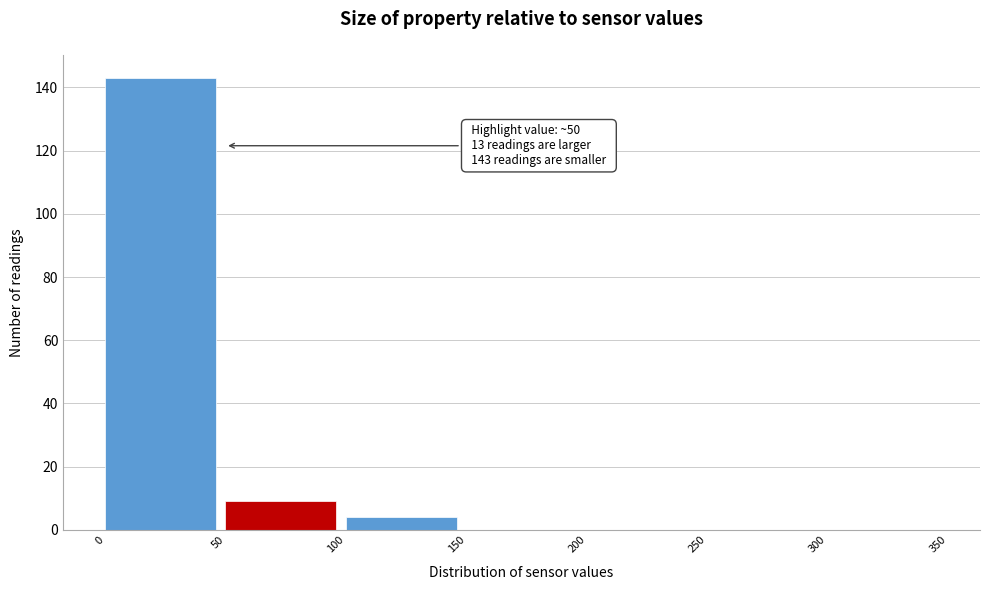

Which range on the x-axis has the tallest bar?

0 to 50